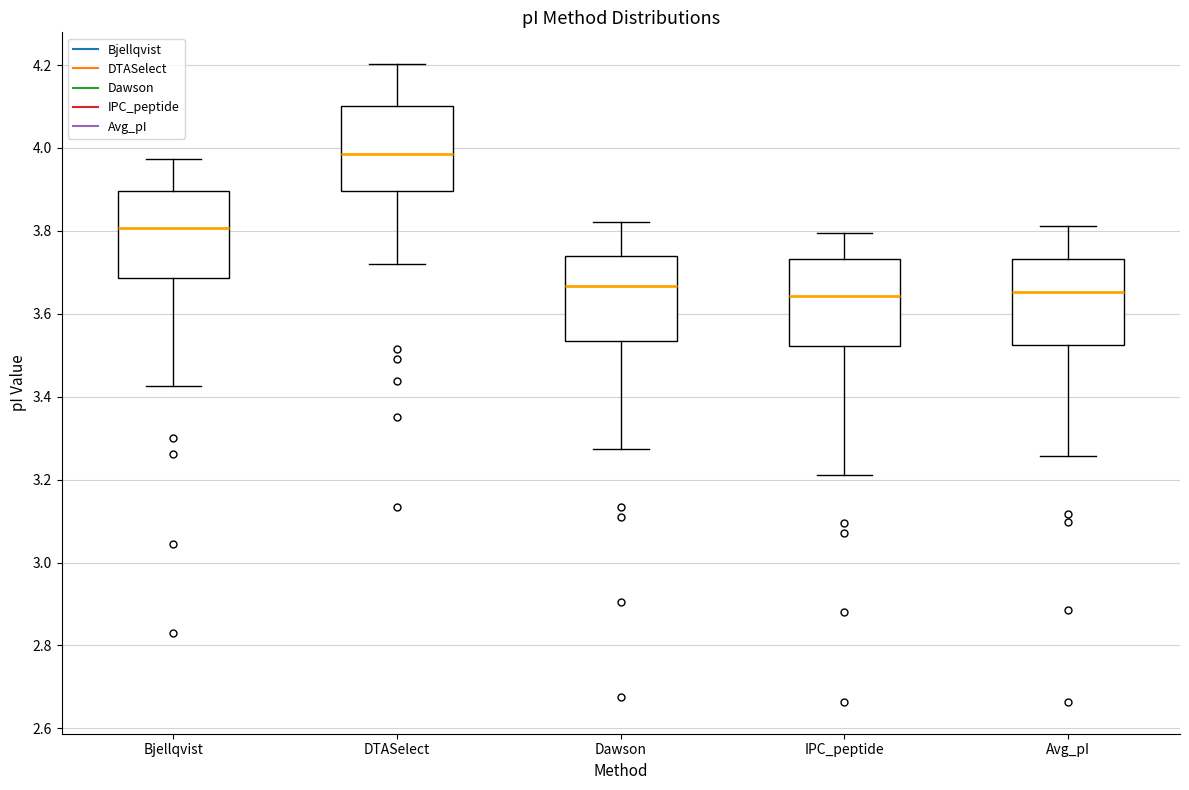

Which box's median line is the highest?

DTASelect